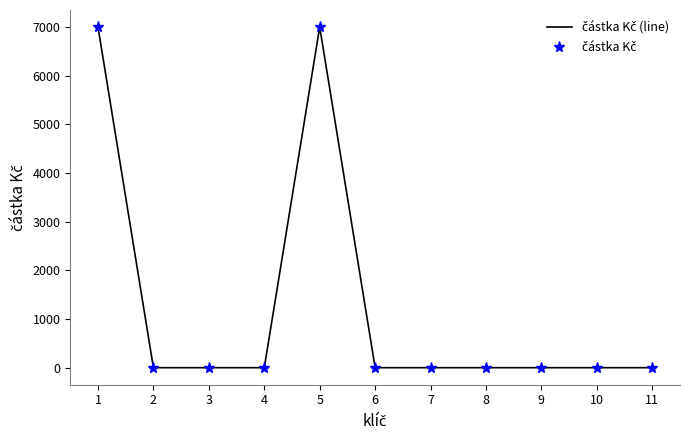

Is it true that částka Kč equals 0 at 2?

True